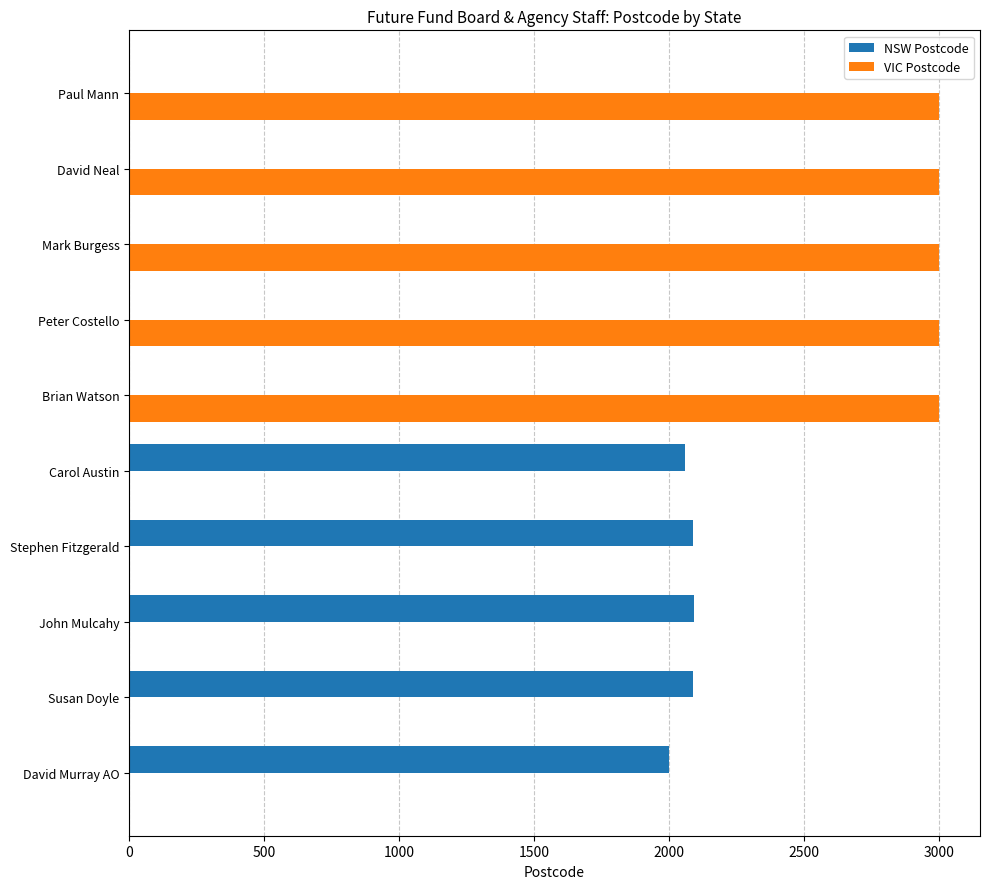

What are all the series names shown in the legend?

NSW Postcode, VIC Postcode